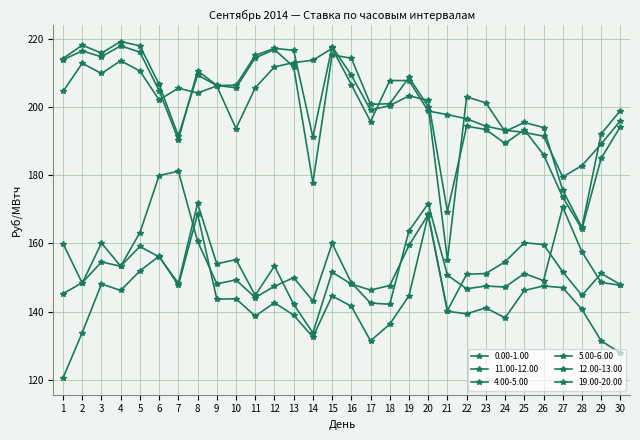

How many categories are shown in the chart?

30